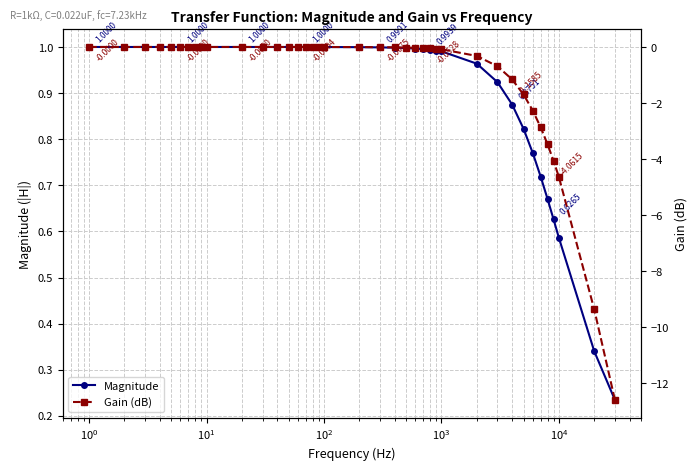

What is the greatest value displayed?

1.0